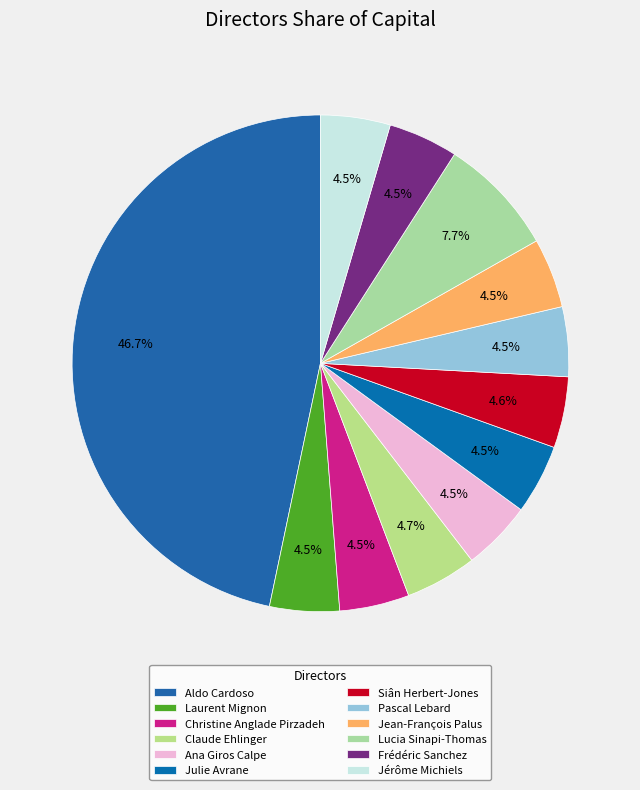

Which slice is the largest?

Aldo Cardoso